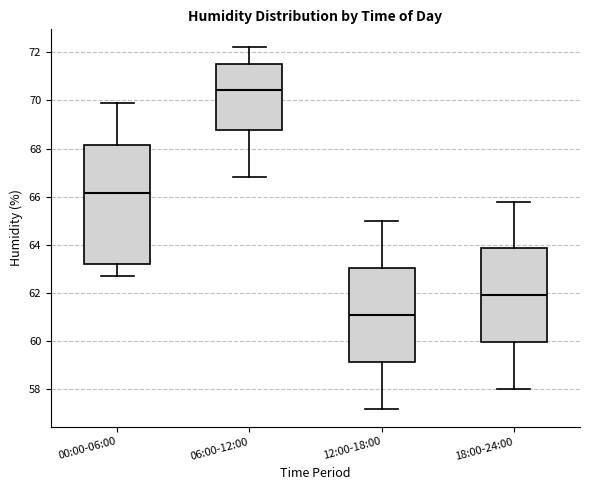

Where does the upper whisker of the box for 00:00-06:00 end on the y-axis? The values are not printed on the chart, so give them approximately, as read against the axis.

70.0